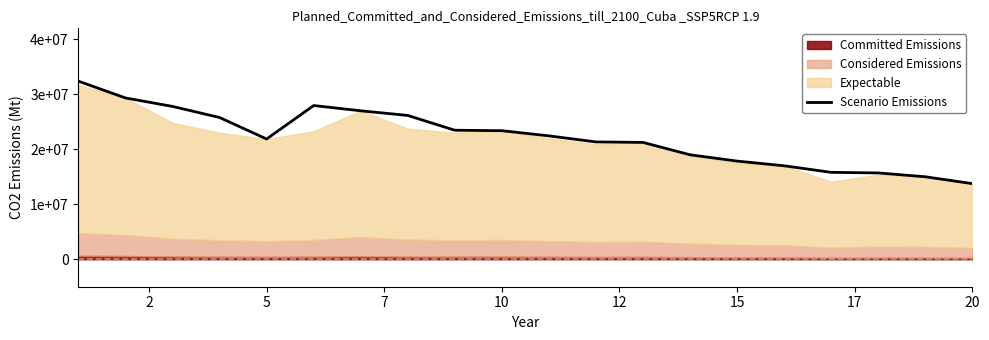

Count the number of categories in the chart.

20